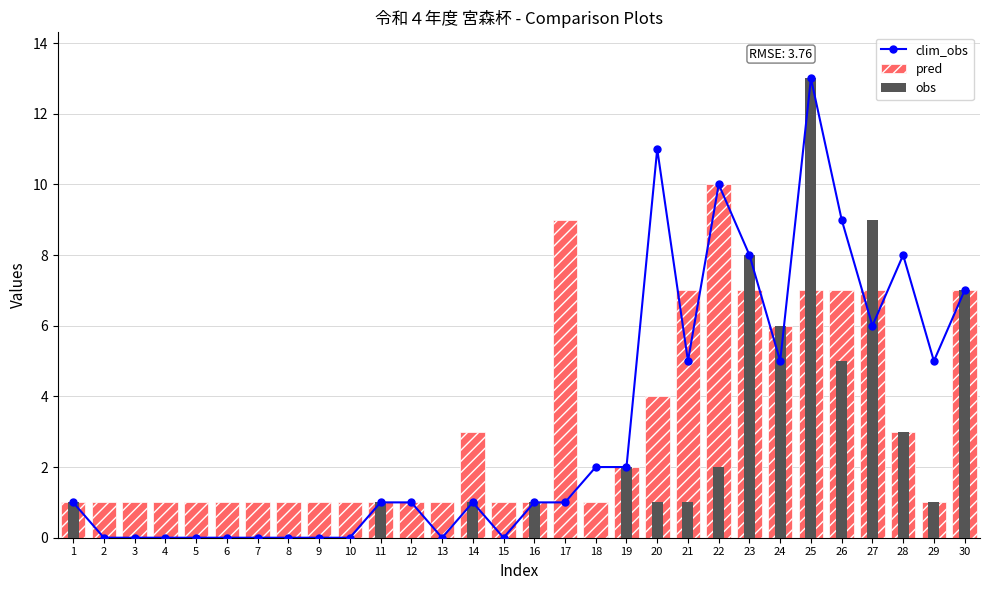

The value of pred at 1 is 1. True or false?

True